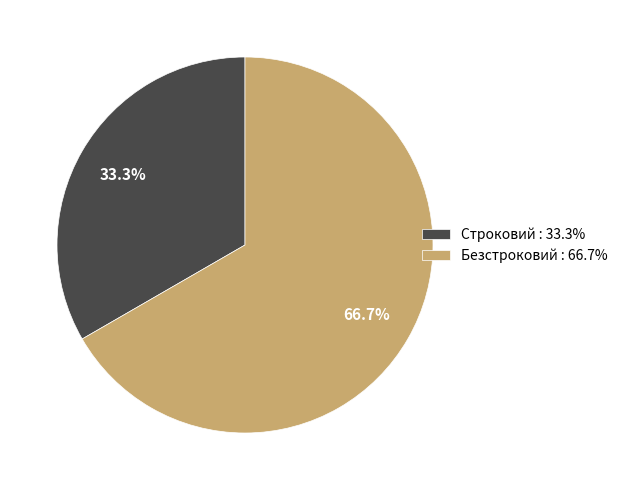

How many segments does this pie chart have?

2